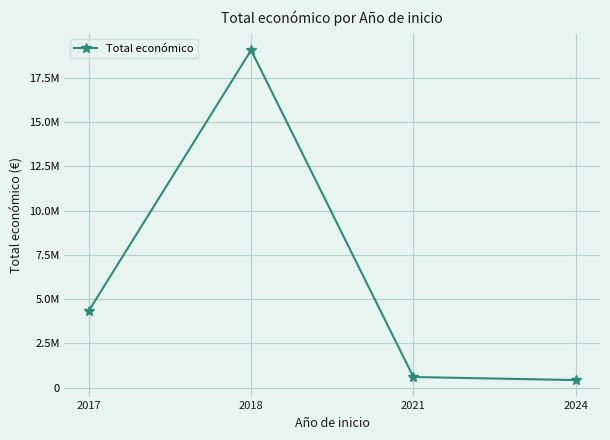

List the labels in order of value, largest first.

2018, 2017, 2021, 2024